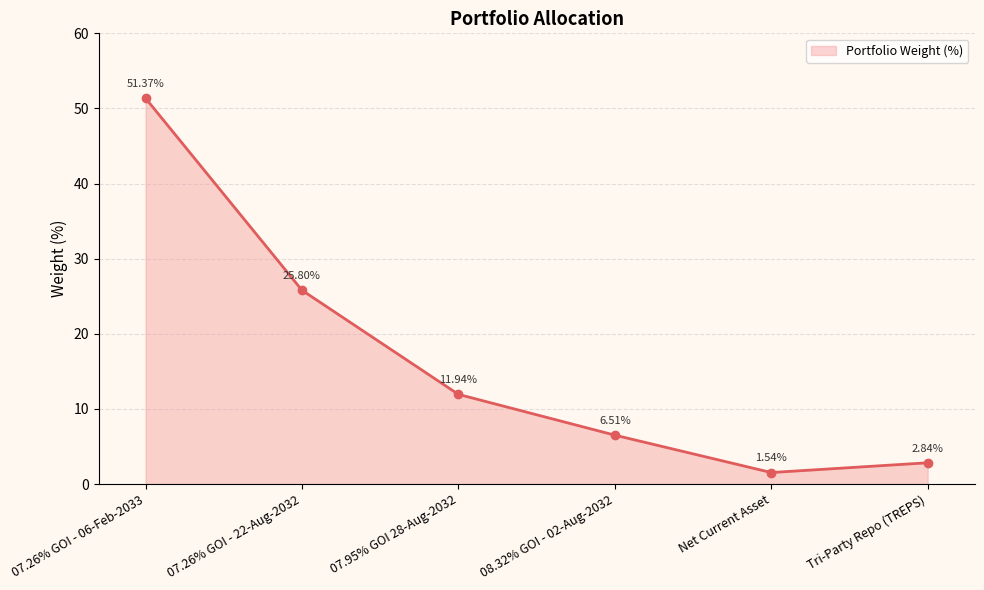

The chart shows a value of 67.1 at 07.26% GOI - 06-Feb-2033. True or false?

False